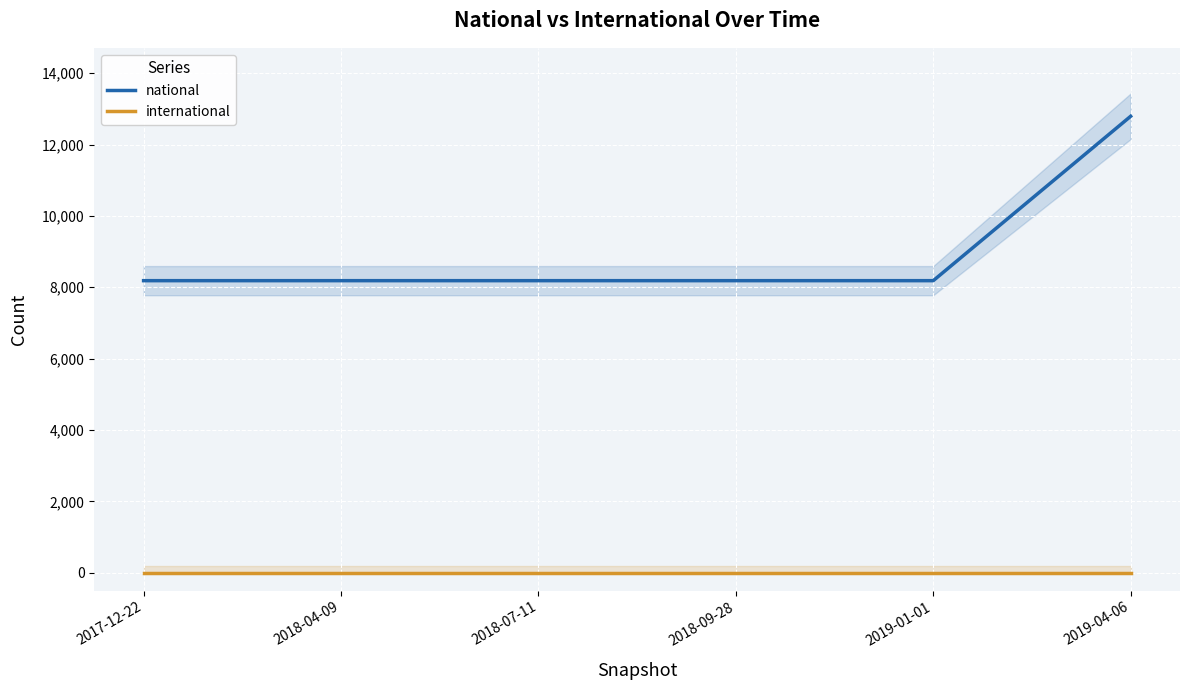

What is the value of the national point at the 6th from the left?

12791